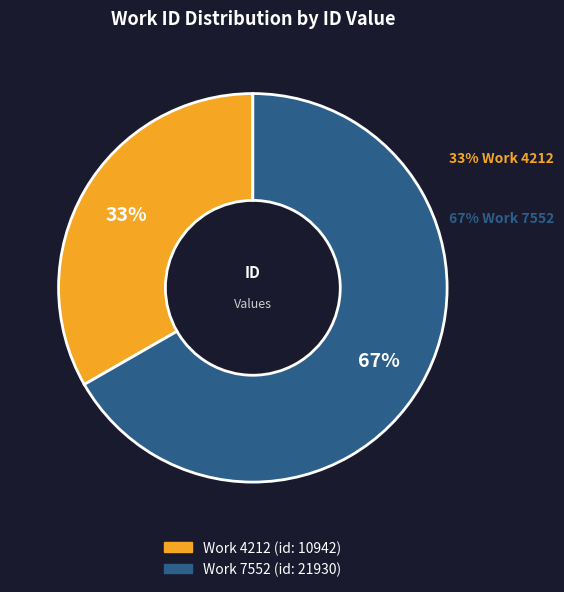

To the nearest percent, what is the average slice percentage?

50%